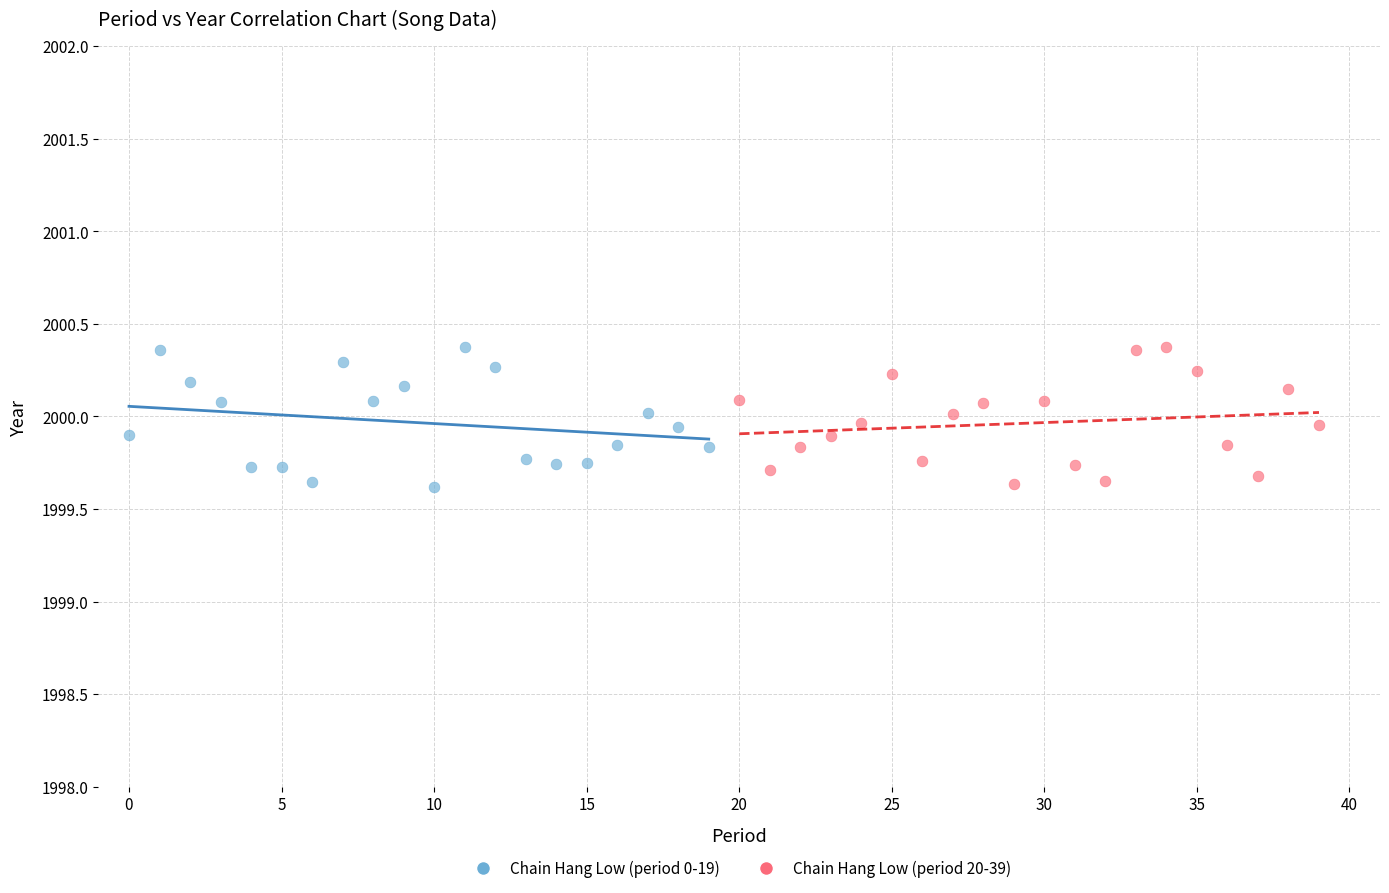

What are all the series names shown in the legend?

Chain Hang Low (period 0-19), Chain Hang Low (period 20-39)